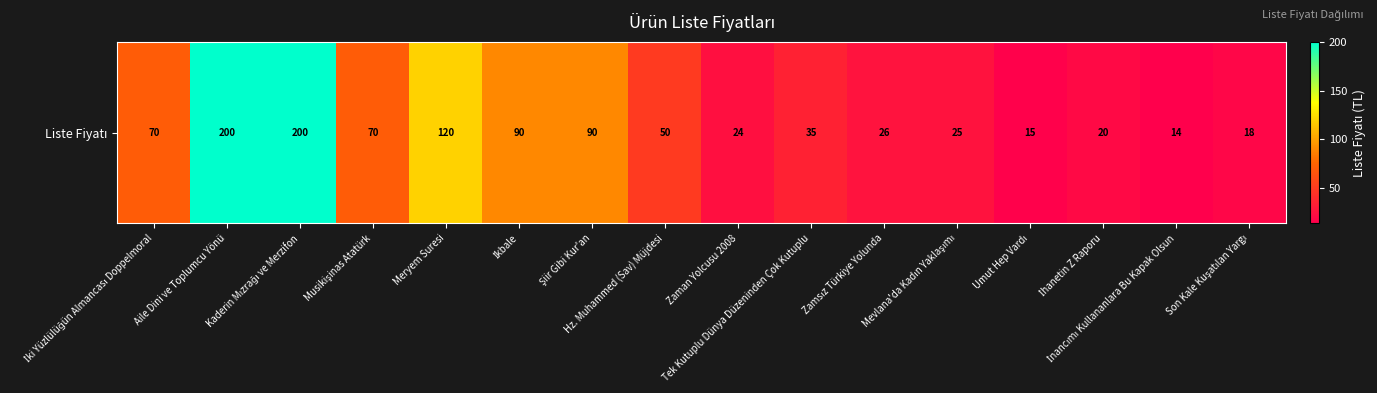

Where is the data nearest to the value 107?

Meryem Suresi